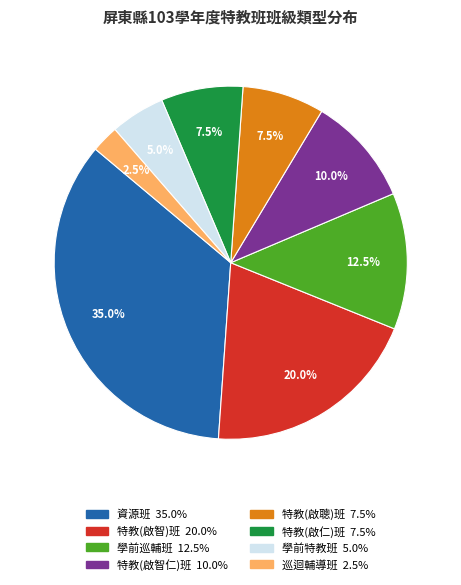

Combined, do 學前特教班 and 特教(啟智仁)班 account for over 50%?

No